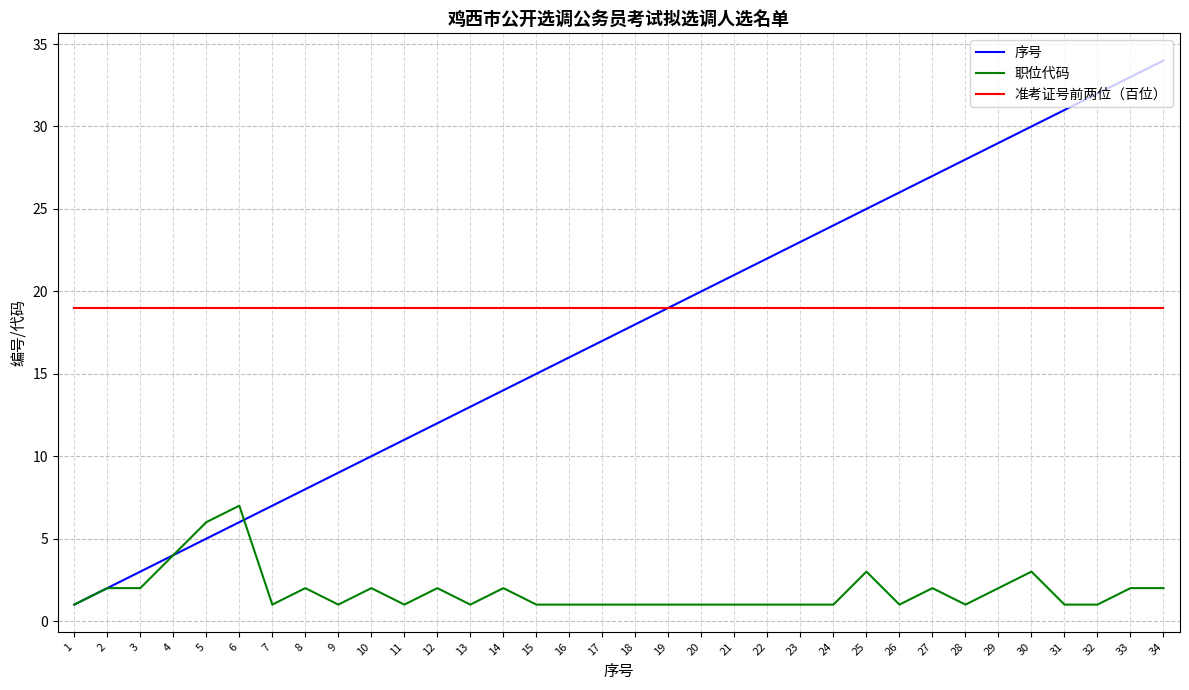

Which series changed the most between 21 and 32?

序号